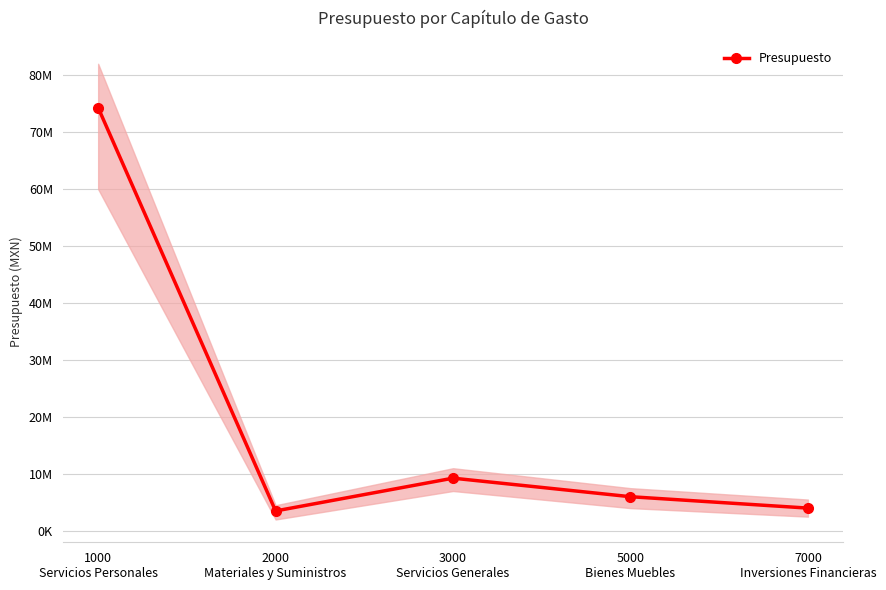

Between 7000
Inversiones Financieras and 5000
Bienes Muebles, which is larger?

5000
Bienes Muebles